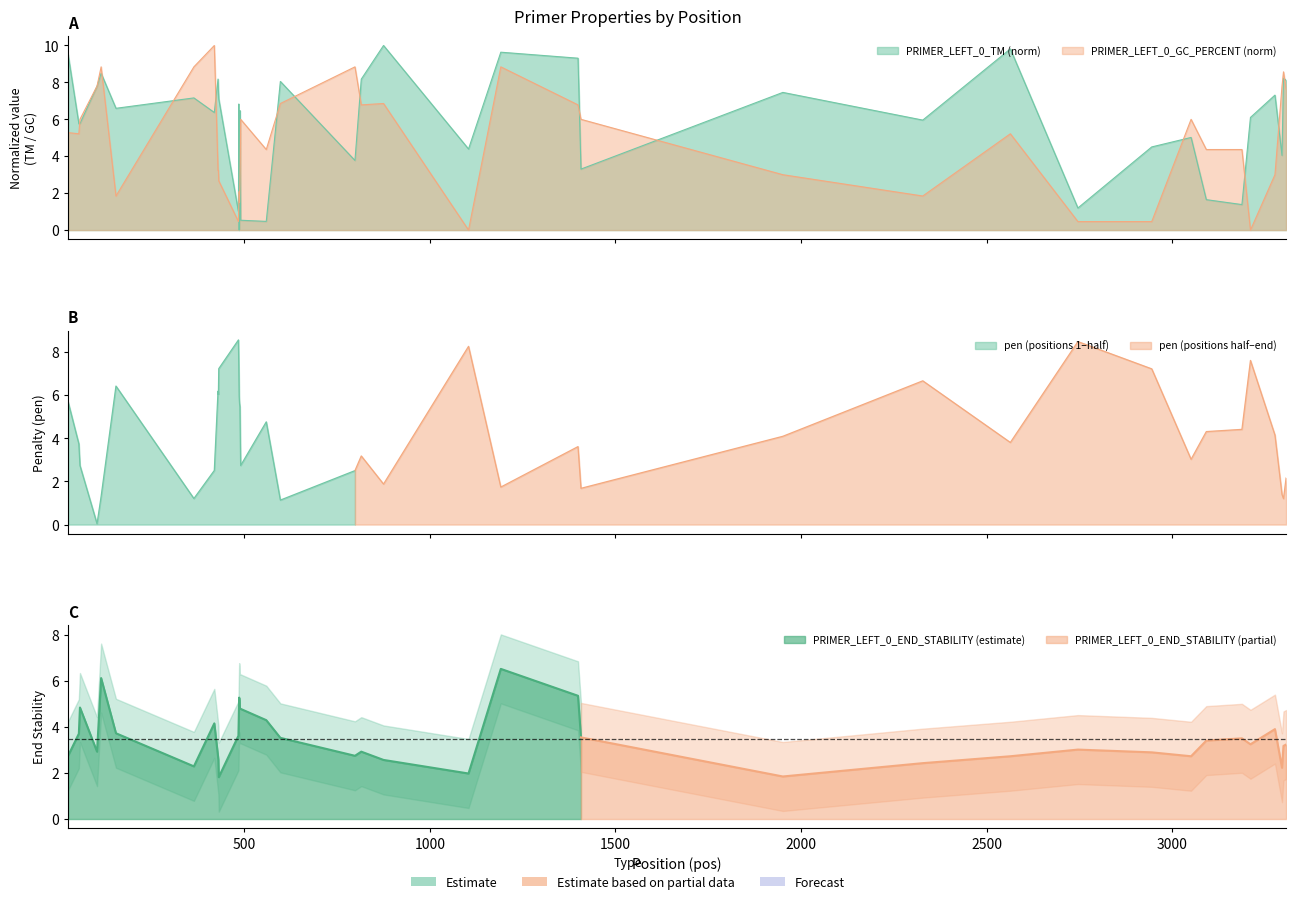

True or false: PRIMER_LEFT_0_TM and PRIMER_LEFT_0_GC_PERCENT intersect in this chart.

True